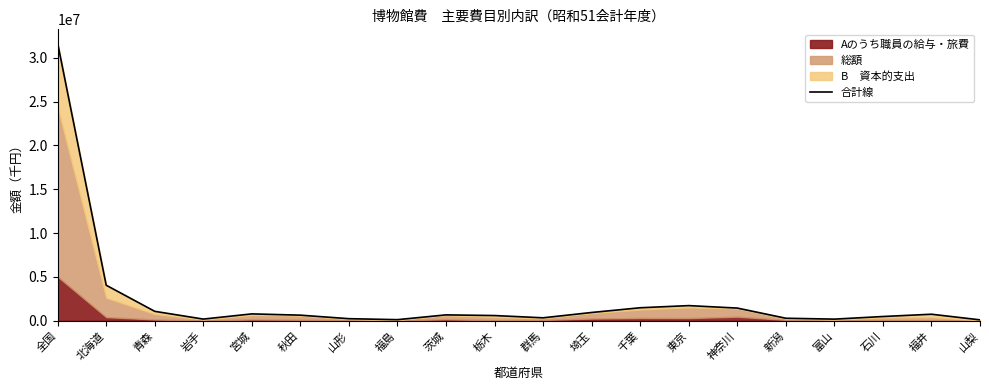

Where is the data nearest to the value 15874010?

北海道